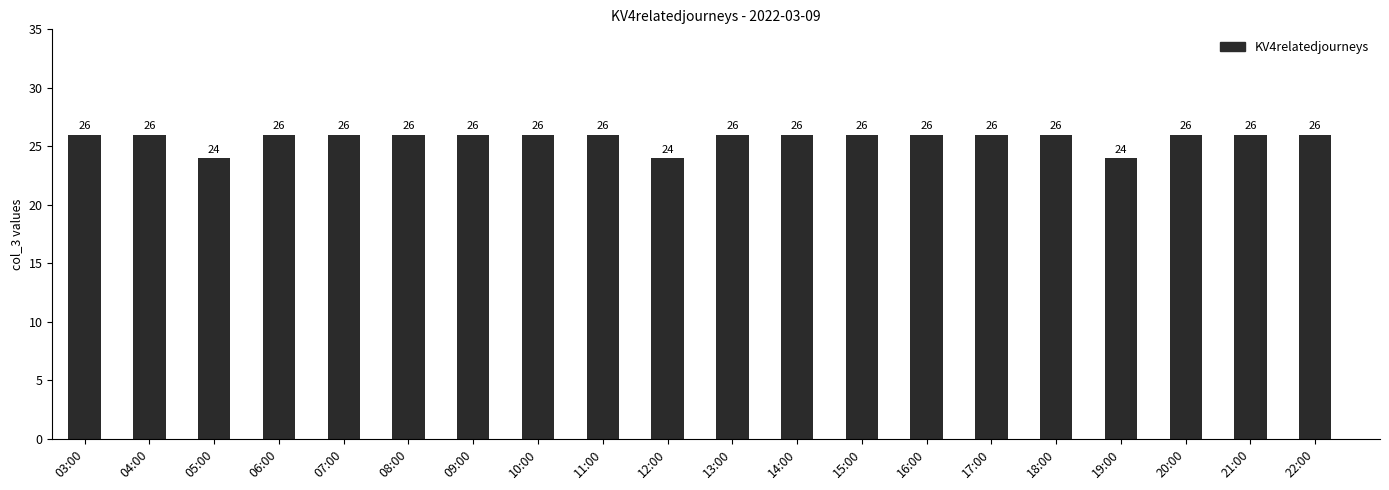

What is the label of the 6th bar from the left?

08:00